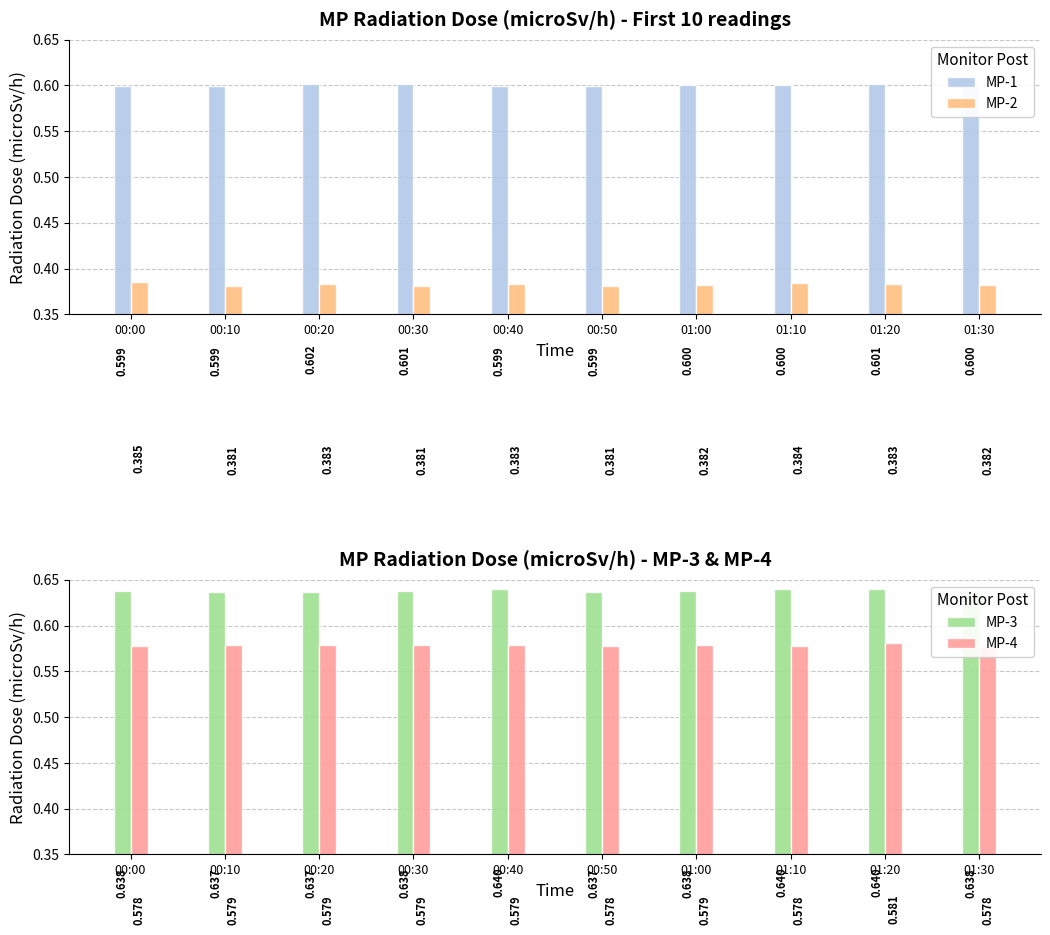

Rank the series by their maximum value, from lowest to highest.

MP-2, MP-4, MP-1, MP-3